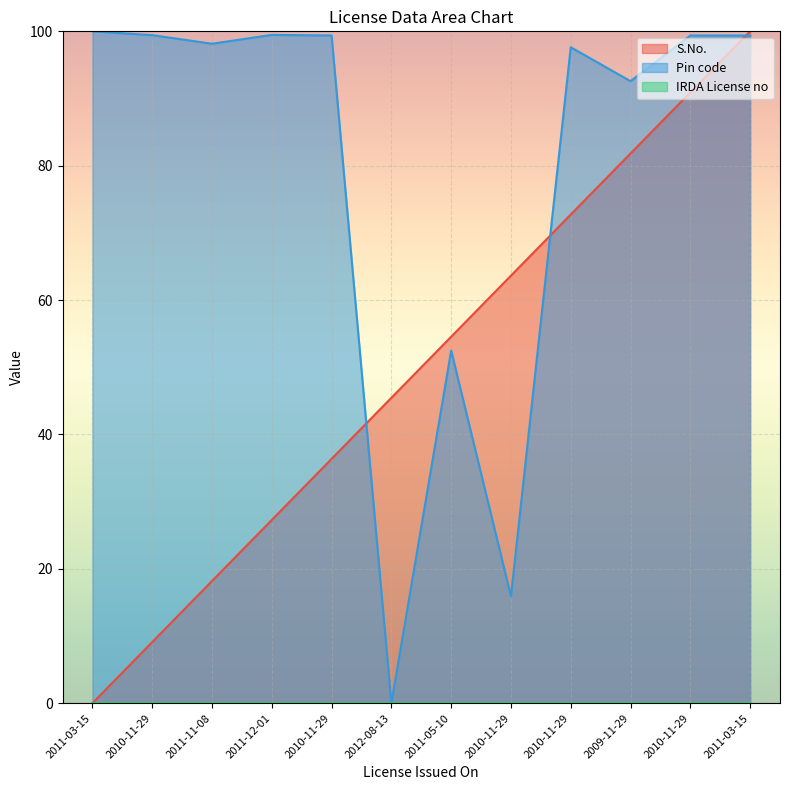

The S.No. series shows 5.5 at 2010-11-29. True or false?

False